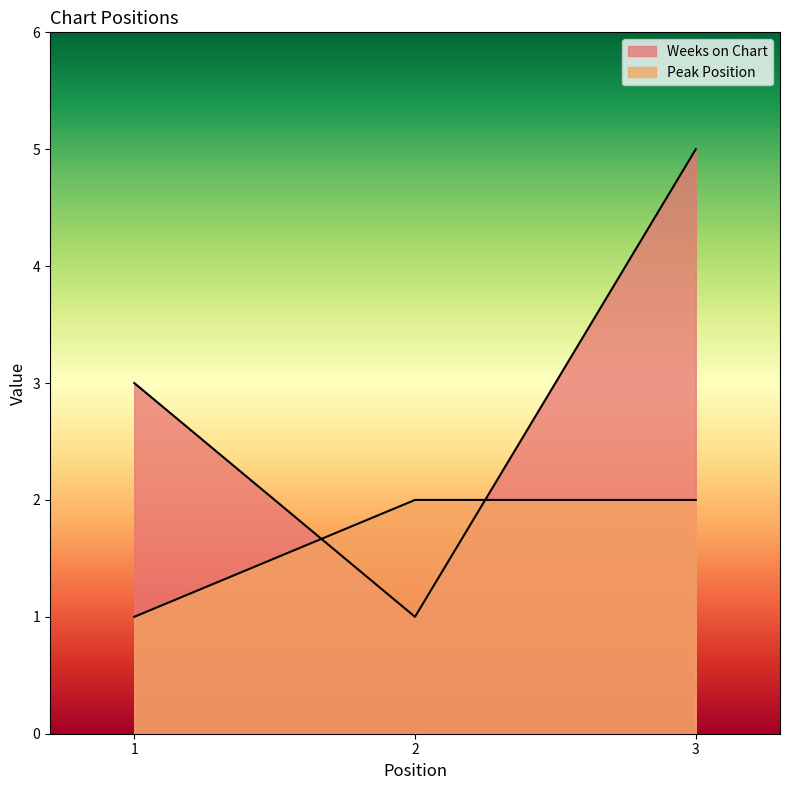

At which label does Weeks on Chart first exceed 3?

3